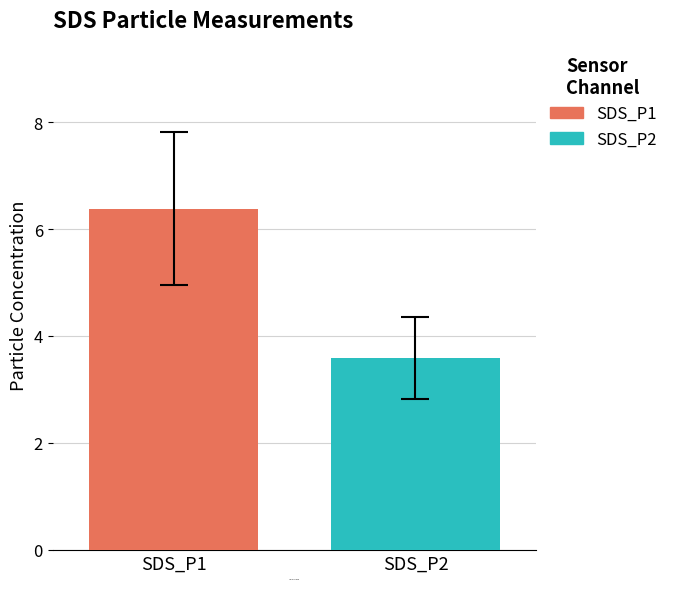

What is the greatest value displayed?

6.4